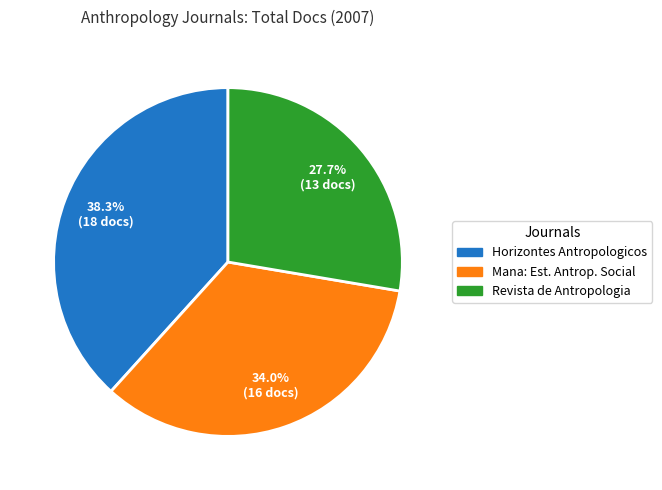

Is there any slice that represents more than half of the pie?

No